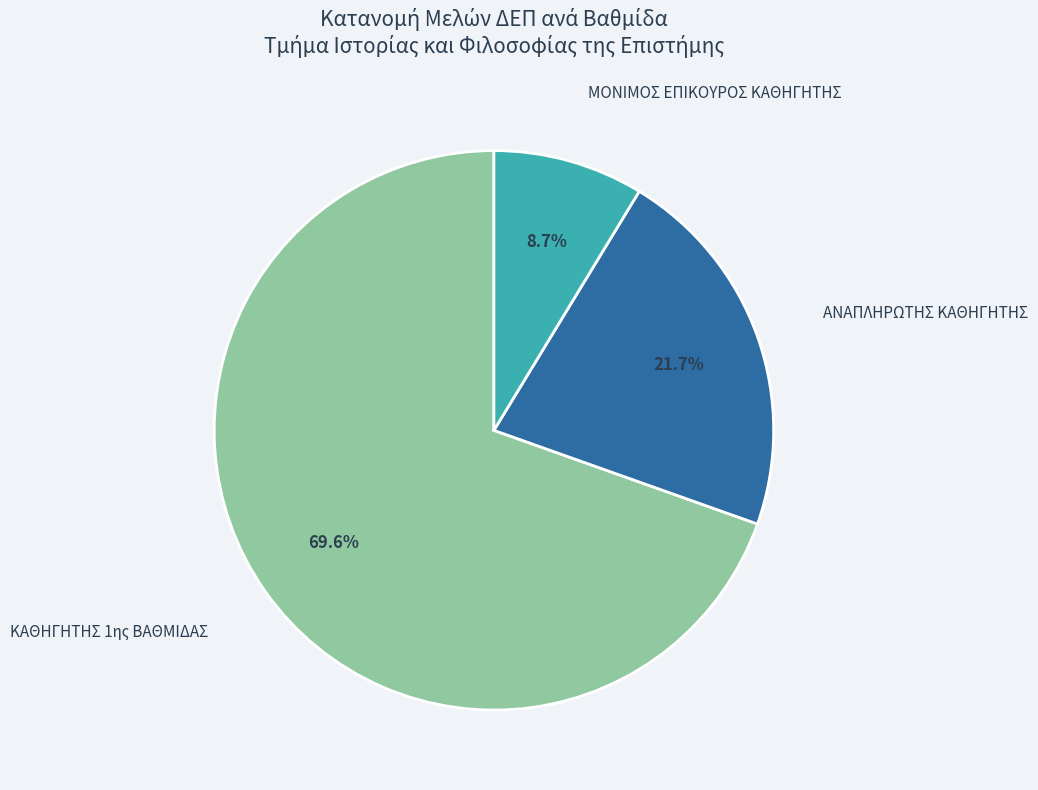

To the nearest percent, what is the difference between the largest and smallest slice percentages?

61%